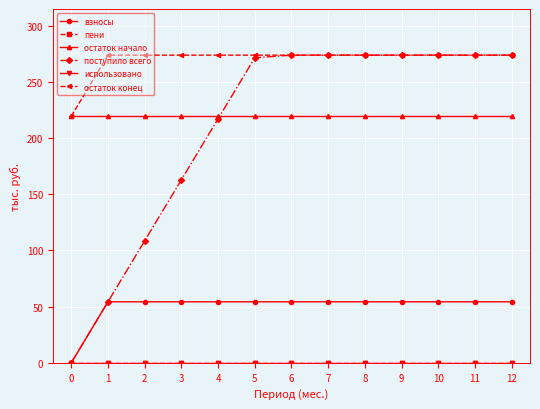

Is this an area chart (filled region under the line)?

No